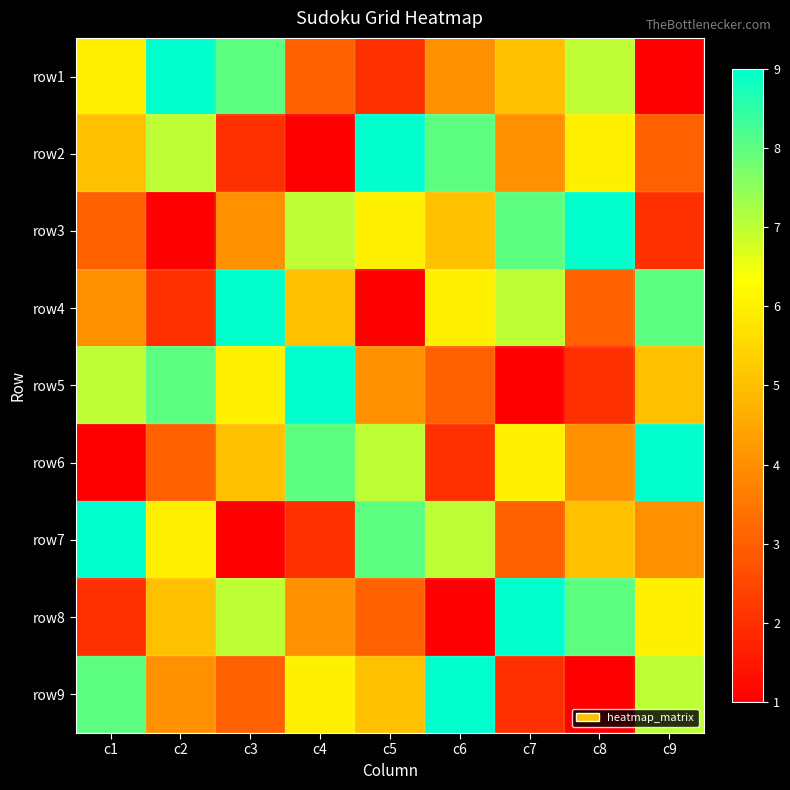

Which label corresponds to the smallest value in the chart?

c9